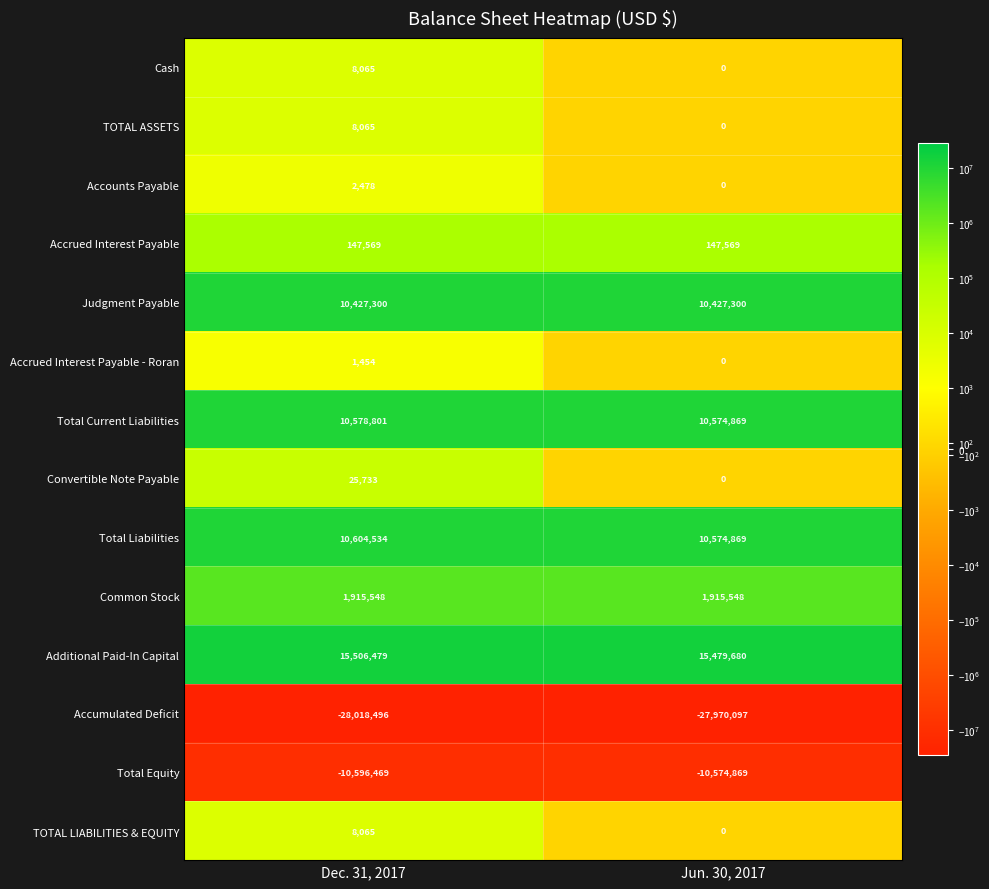

What is the sum of the Total Current Liabilities values at Dec. 31, 2017 and Jun. 30, 2017?

21153670